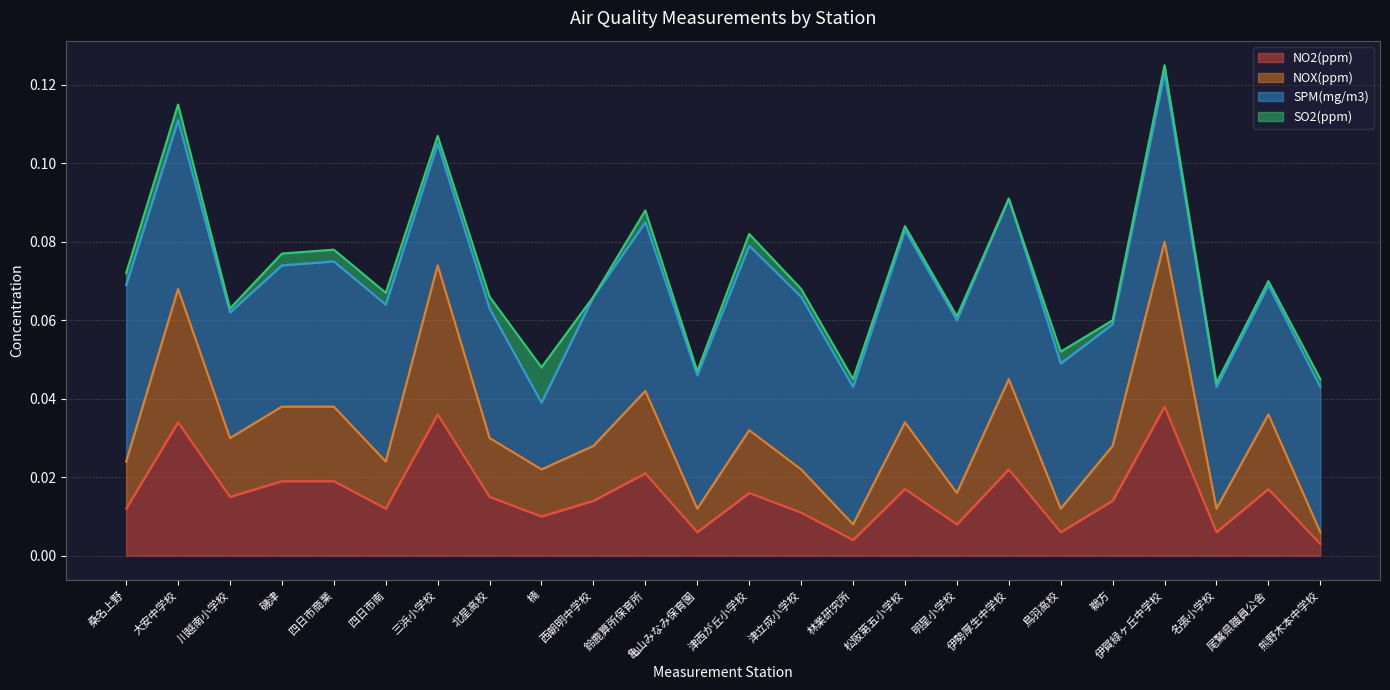

True or false: NO2(ppm) and NOX(ppm) cross at least once.

False